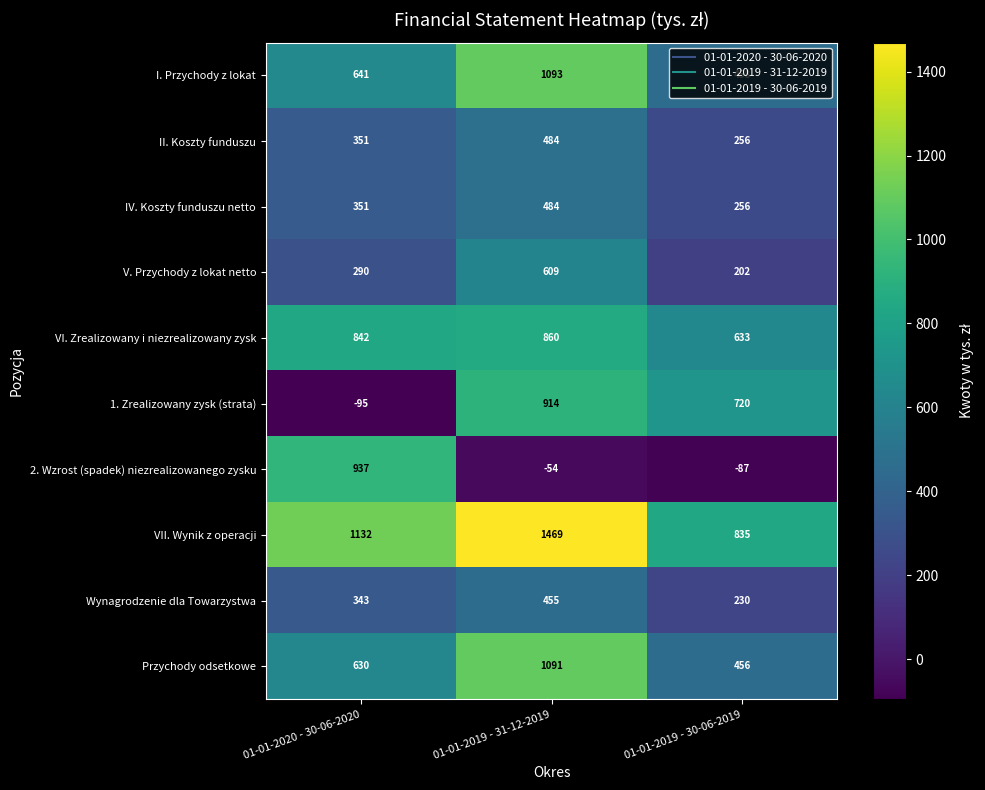

Between 01-01-2020 - 30-06-2020 and 01-01-2019 - 31-12-2019, which series saw the biggest shift?

1. Zrealizowany zysk (strata)